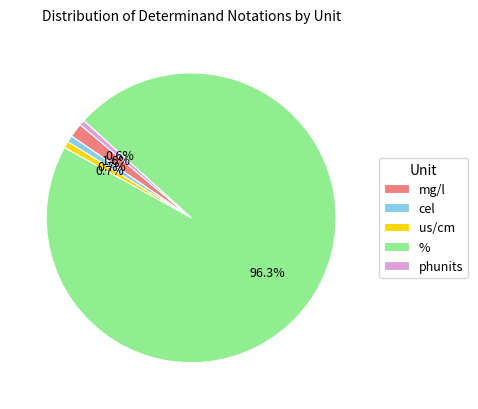

To the nearest percent, what portion does mg/l represent?

2%